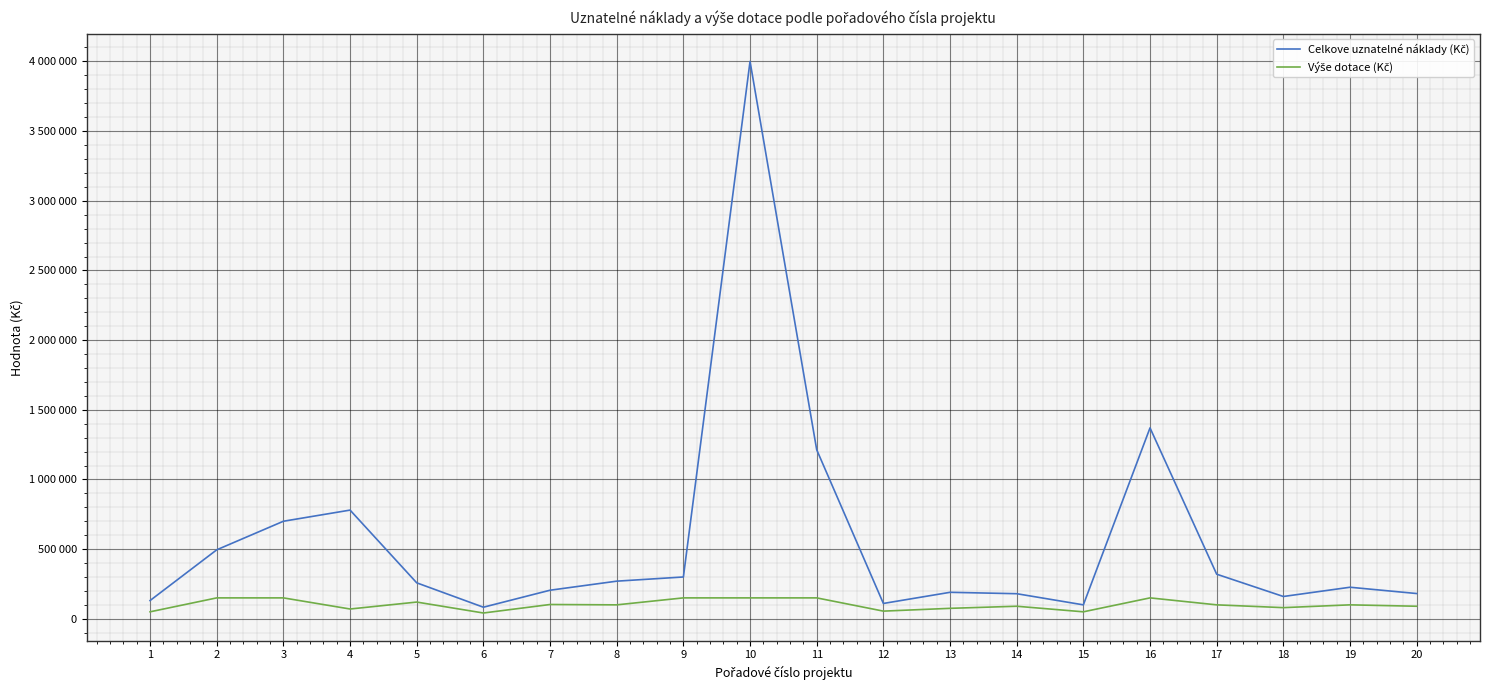

Does the chart display data point markers on the line(s)?

No